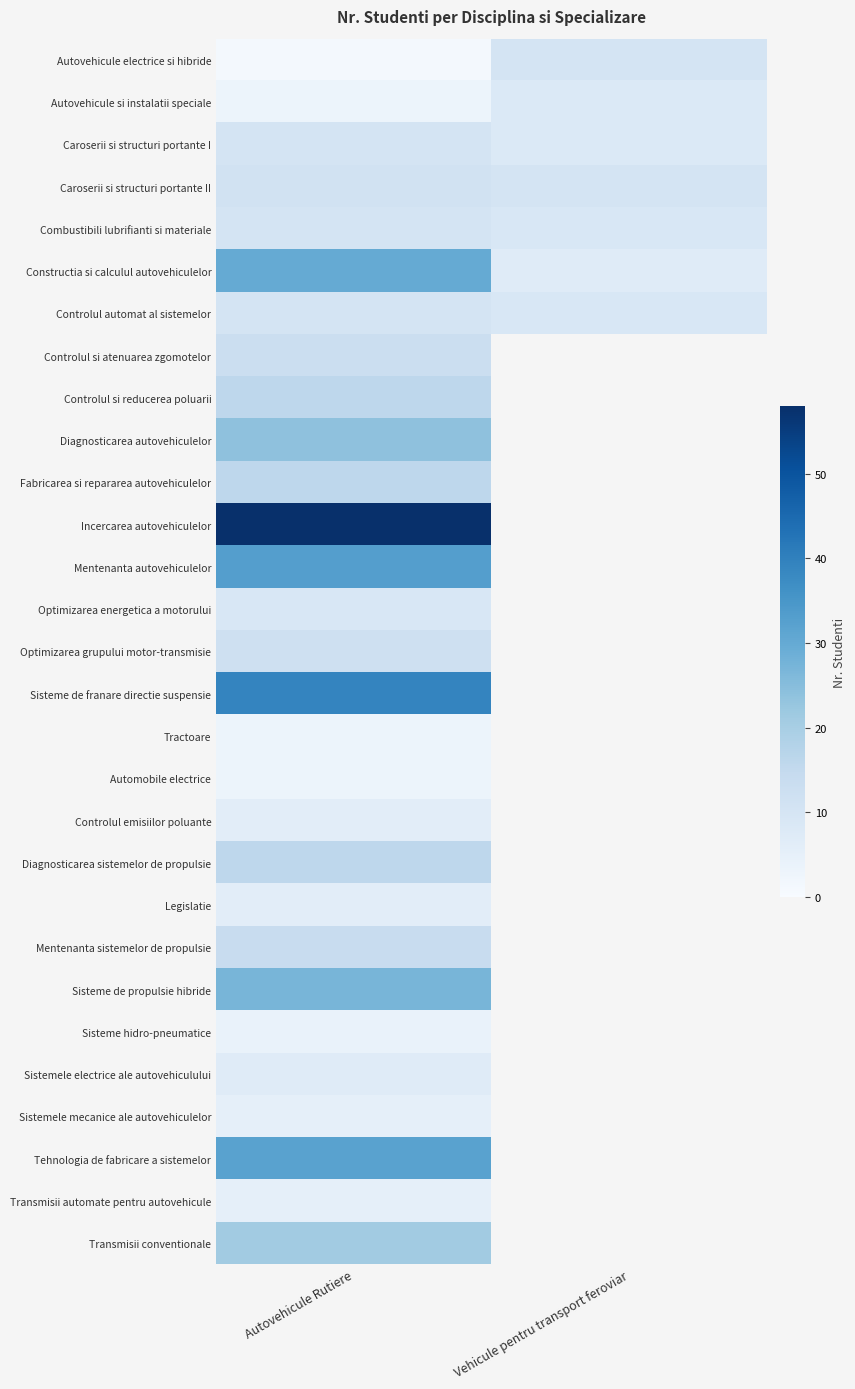

What is the average value of the Caroserii si structuri portante I series?

9.0